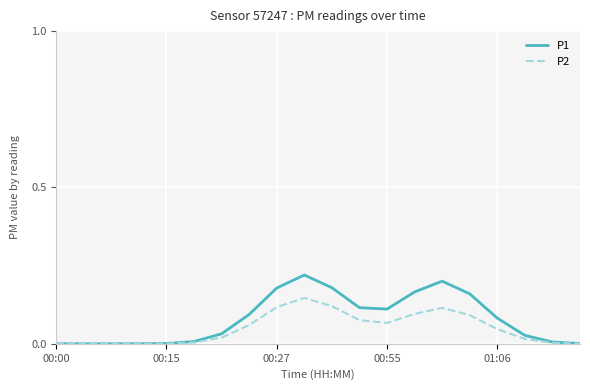

Which series has the widest spread of values?

P1